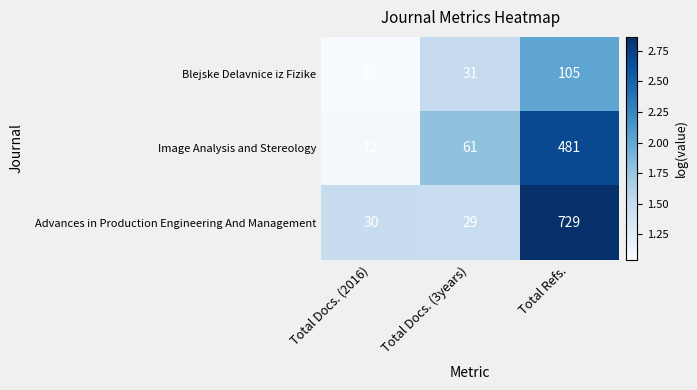

Reading left to right, extract all data points from this chart.

Blejske Delavnice iz Fizike: 11	31	105
Image Analysis and Stereology: 12	61	481
Advances in Production Engineering And Management: 30	29	729